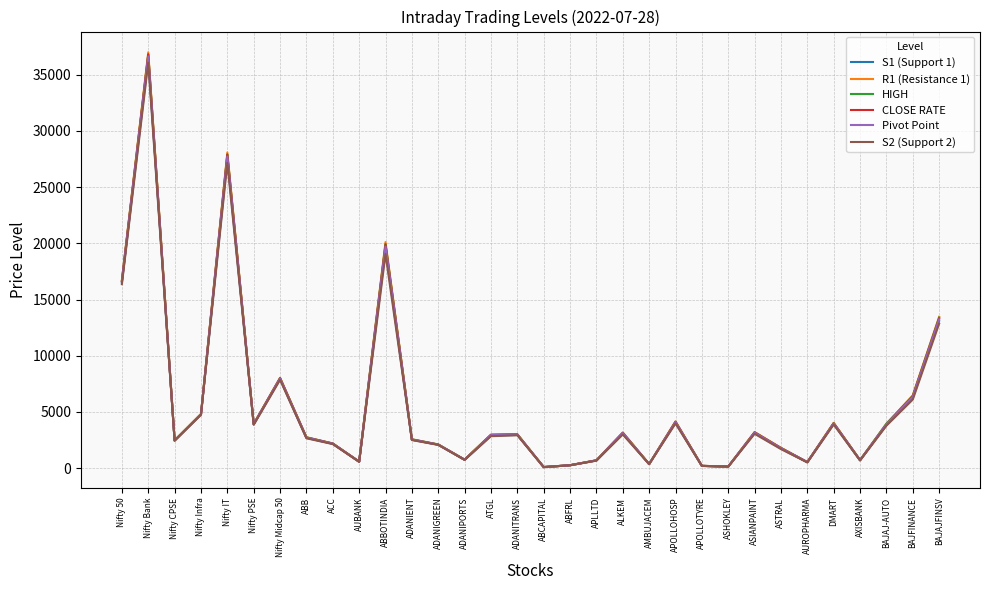

Which category has the highest value in the HIGH series?

Nifty Bank